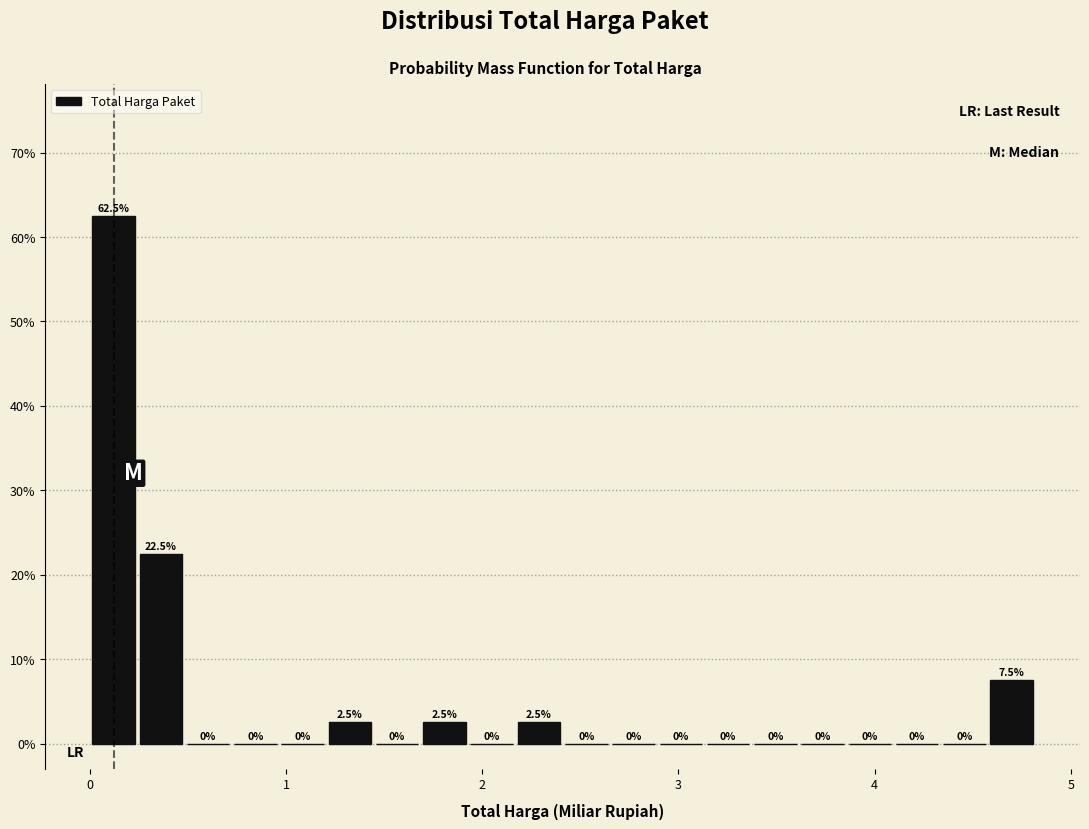

Read against the x-axis, roughly where is the centre of the tallest bar?

0.1